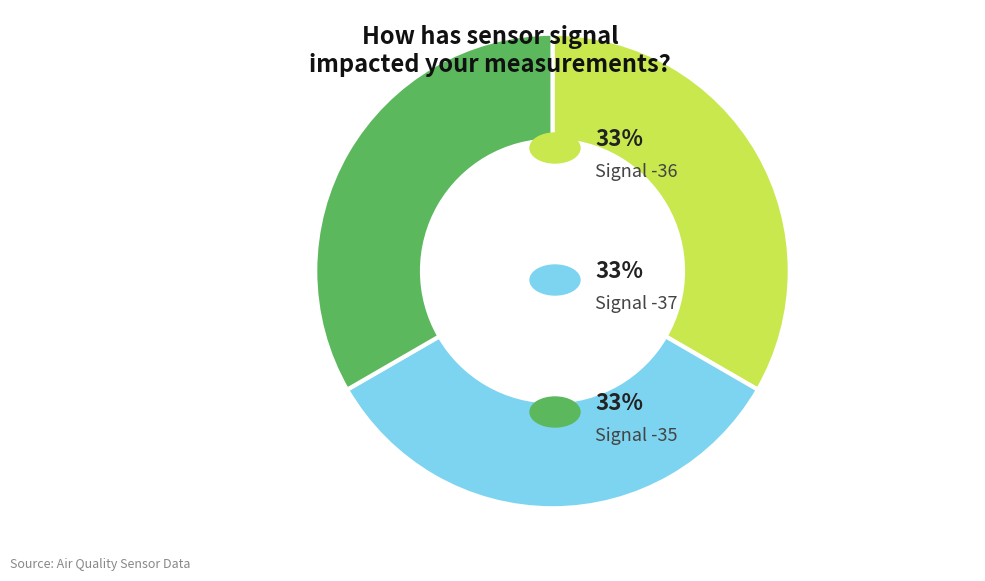

How many slices are in this pie chart?

3